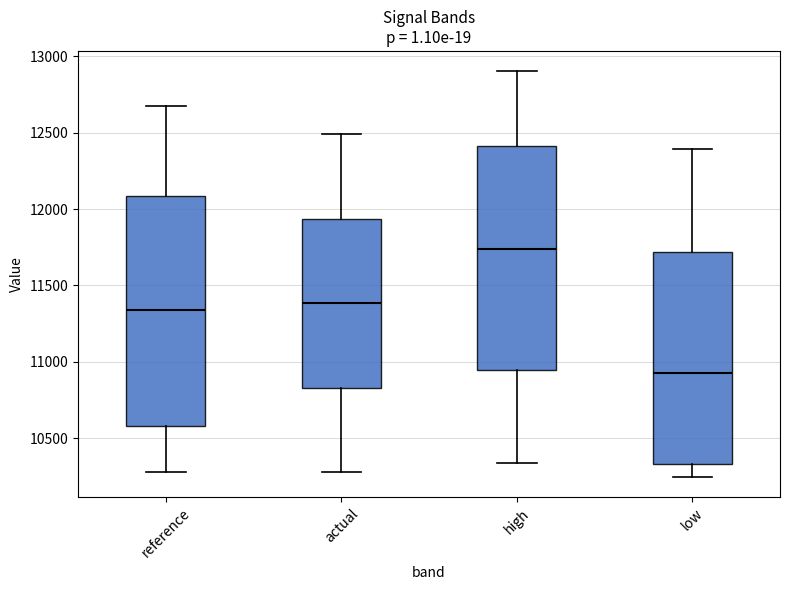

Reading left to right, read every box against the y-axis: the position of its median line, the range the box covers, and the ends of its whiskers. The values are not printed on the chart, so give them approximately, as read against the axis.

reference: median 11350, box 10600 to 12100, whiskers 10300 to 12650
actual: median 11400, box 10850 to 11950, whiskers 10300 to 12500
high: median 11750, box 10950 to 12400, whiskers 10350 to 12900
low: median 10950, box 10350 to 11700, whiskers 10250 to 12400